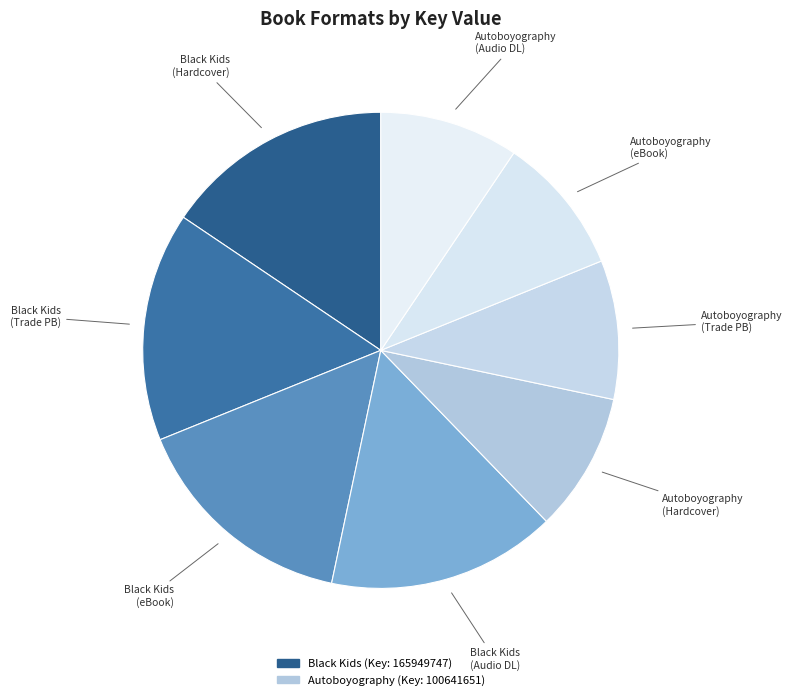

What is the ratio of the value at Black Kids (eBook) to the value at Autoboyography (Trade PB)?

1.6